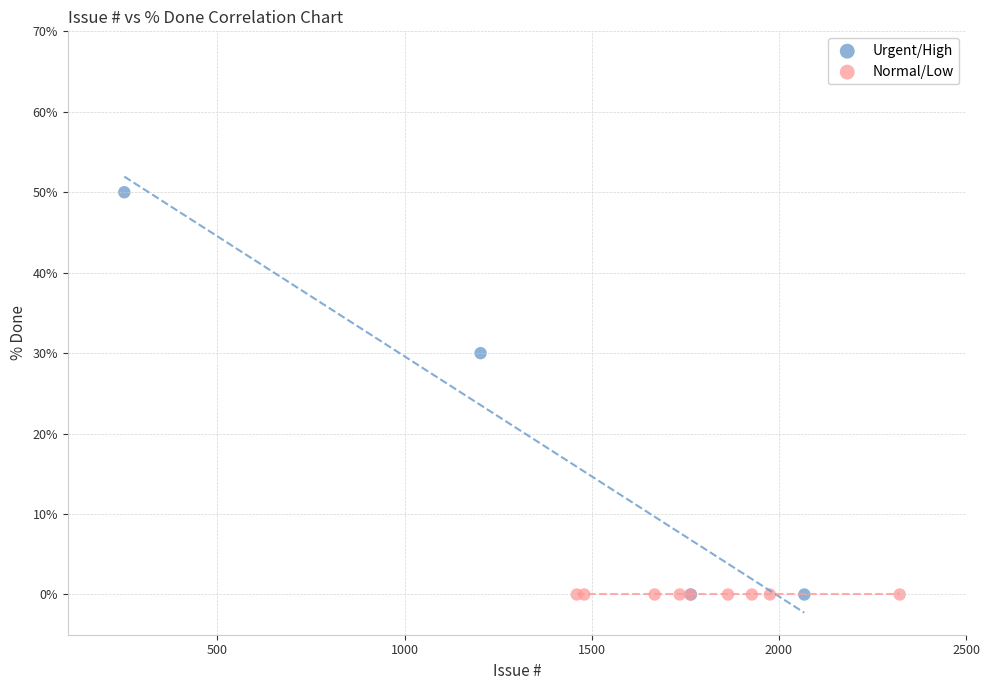

Which series contains the highest Y value?

Urgent/High